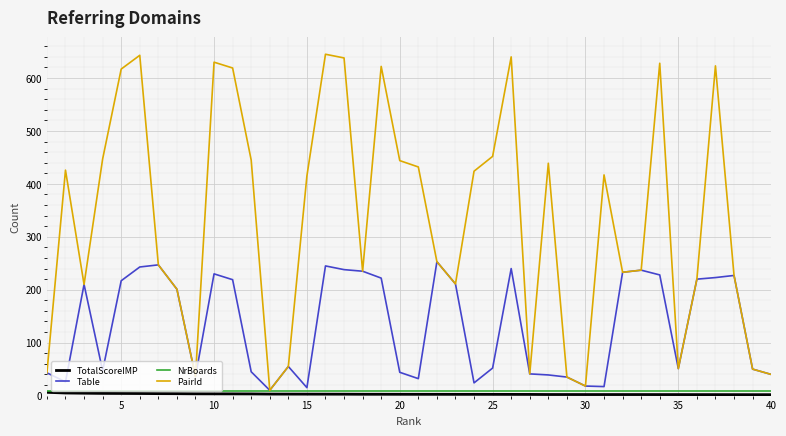

Which series has the widest spread of values?

PairId